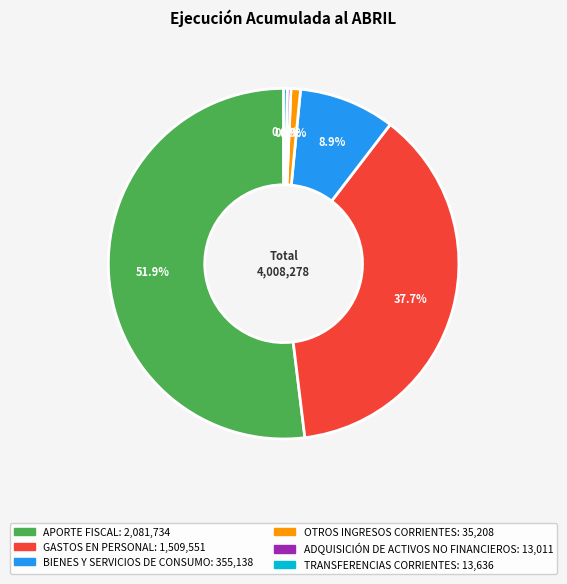

What is the ratio of the value at APORTE FISCAL to the value at TRANSFERENCIAS CORRIENTES?

152.7